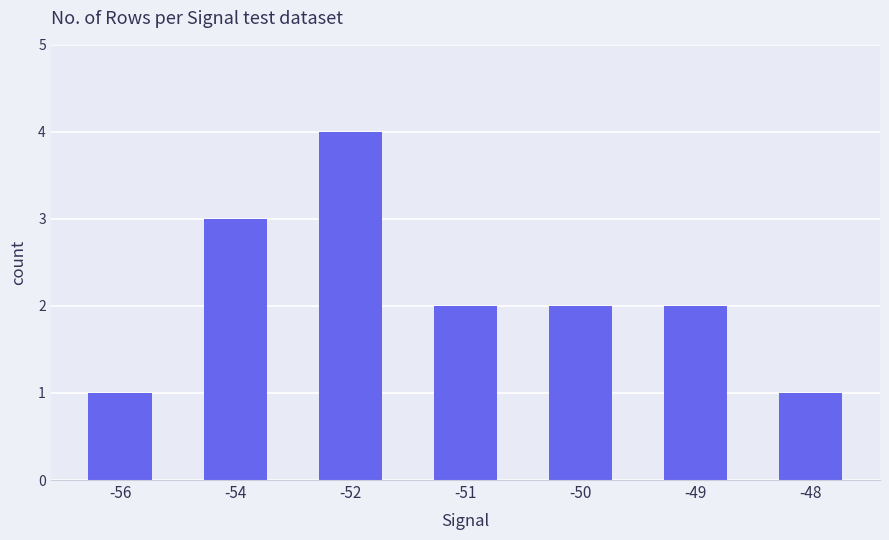

The value at -50 is 1. True or false?

False